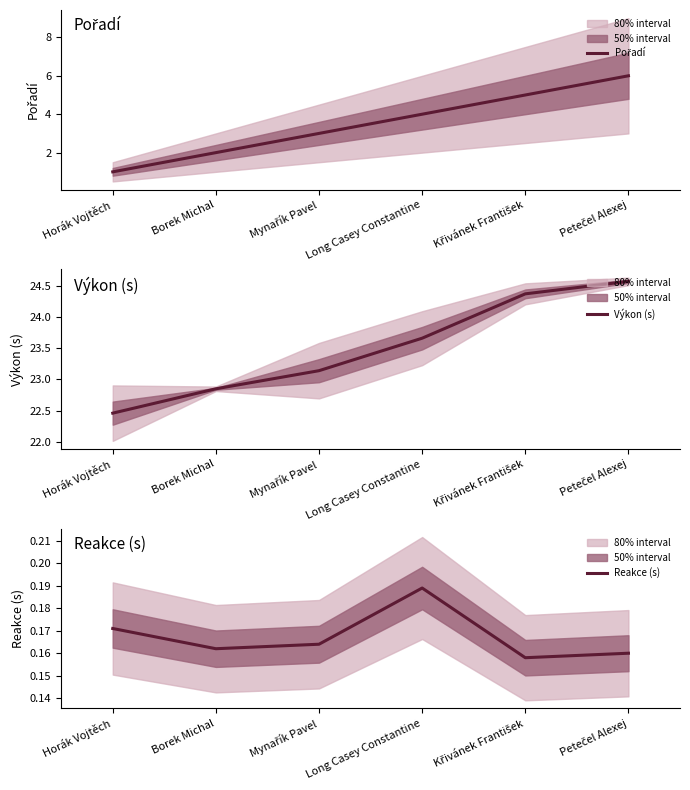

True or false: Pořadí and Výkon (s) cross at least once.

False